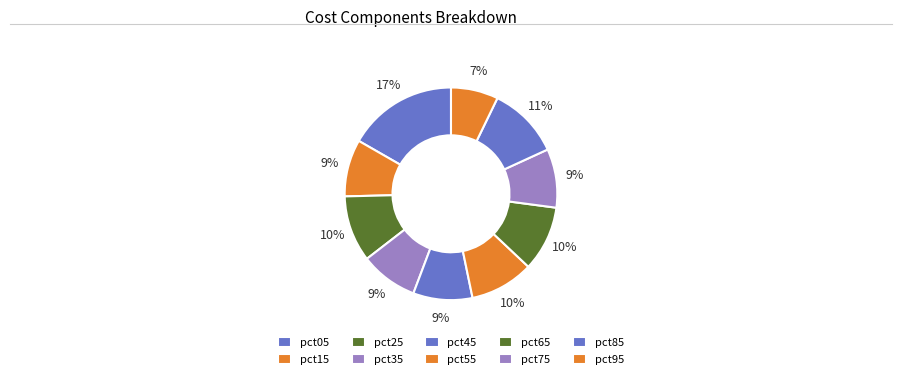

Is there any slice that represents more than half of the pie?

No